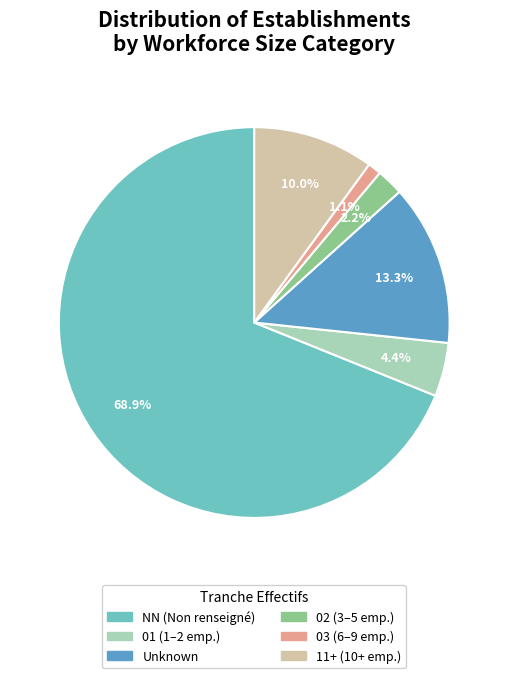

Is there any slice that represents more than half of the pie?

Yes